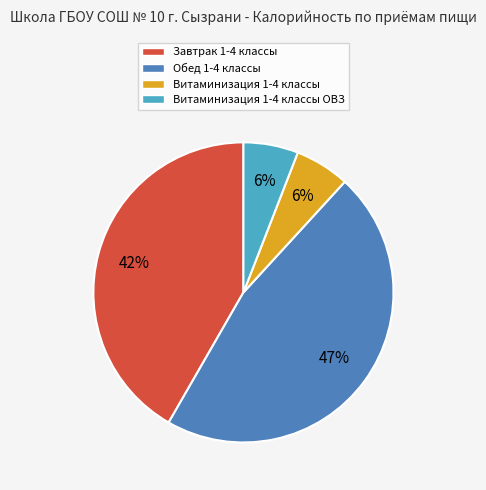

Is Завтрак 1-4 классы the majority of the pie?

No